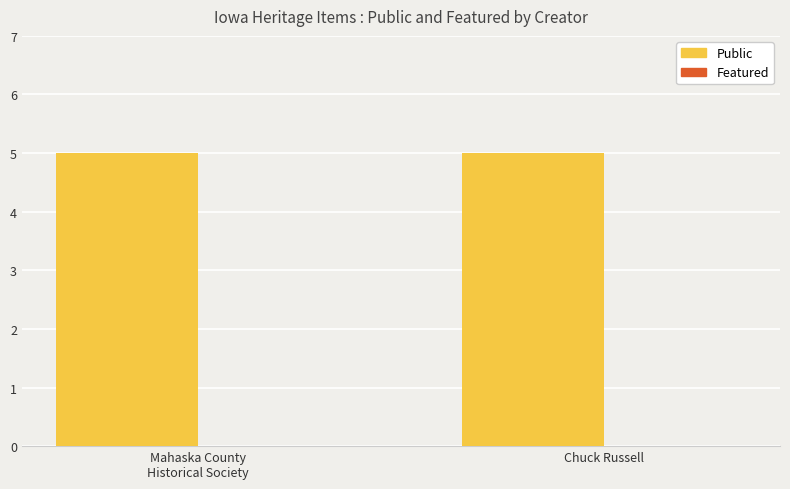

What is the greatest value displayed?

5